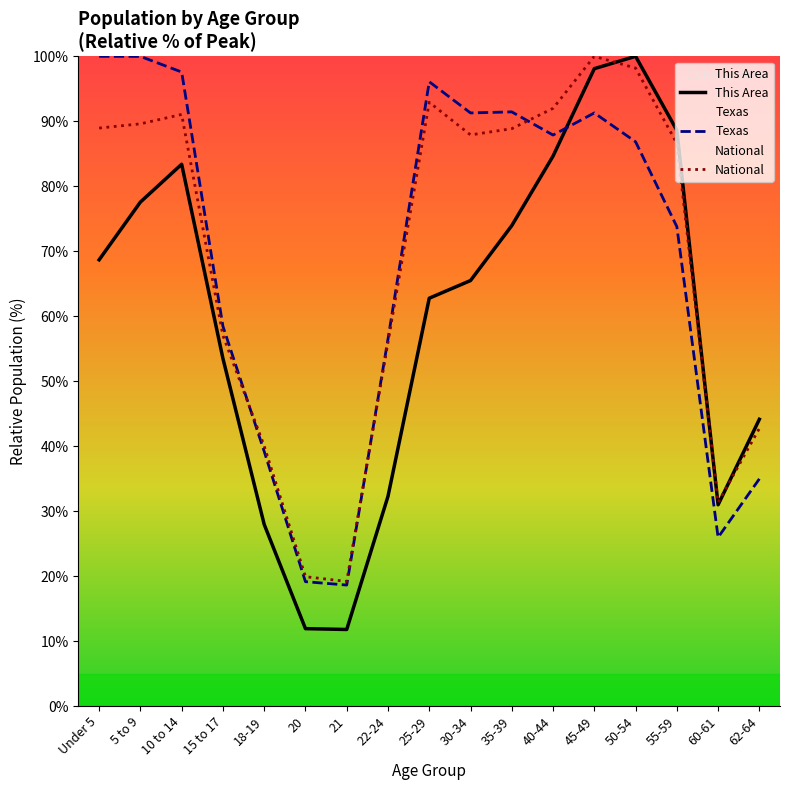

Rank the categories by This Area value from lowest to highest.

21, 20, 18-19, 60-61, 22-24, 62-64, 15 to 17, 25-29, 30-34, Under 5, 35-39, 5 to 9, 10 to 14, 40-44, 55-59, 45-49, 50-54